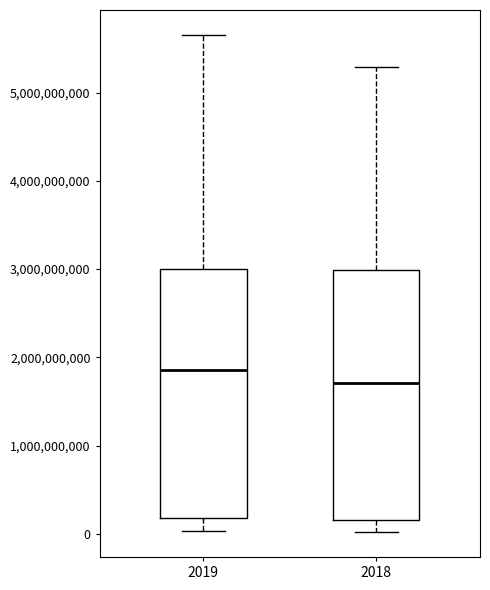

Which box's median line is the lowest?

2018